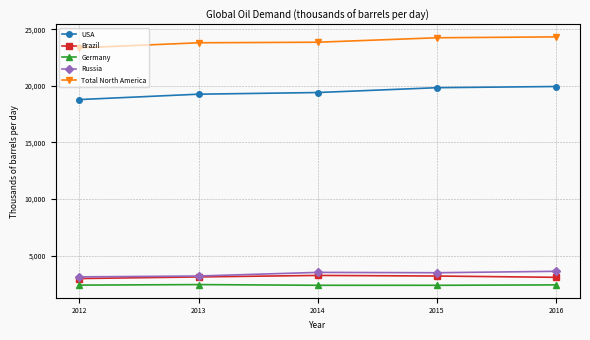

How many data points does each series have?

5